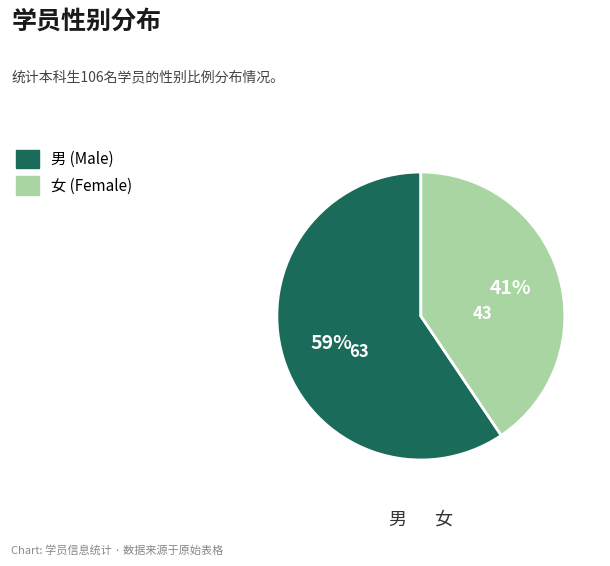

Count the number of slices in the pie.

2